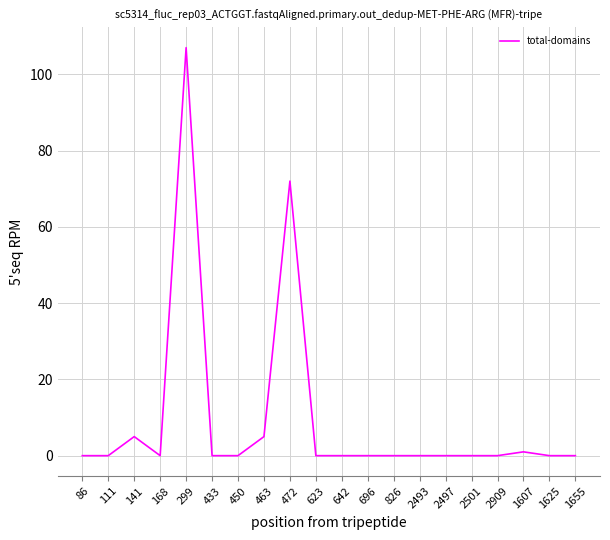

Count the number of data series in this chart.

1